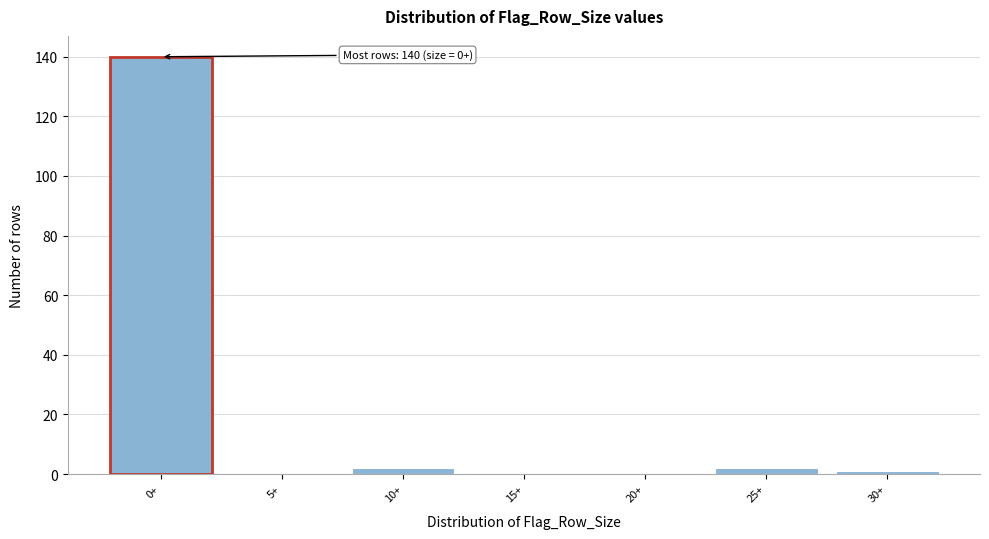

Reading left to right, transcribe all the data shown in this chart.

0+=140	5+=0	10+=2	15+=0	20+=0	25+=2	30+=1